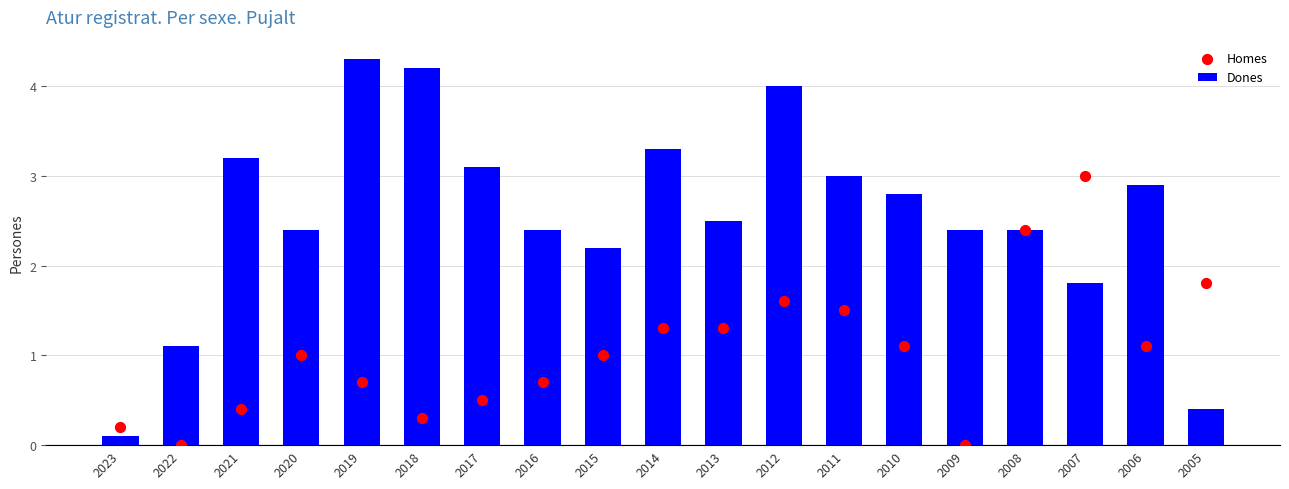

Which series has the largest Y range (max minus min)?

Dones